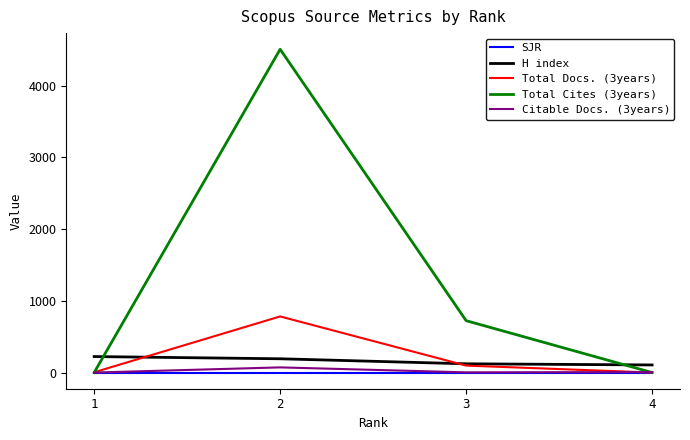

Which category has the lowest value across all series?

1